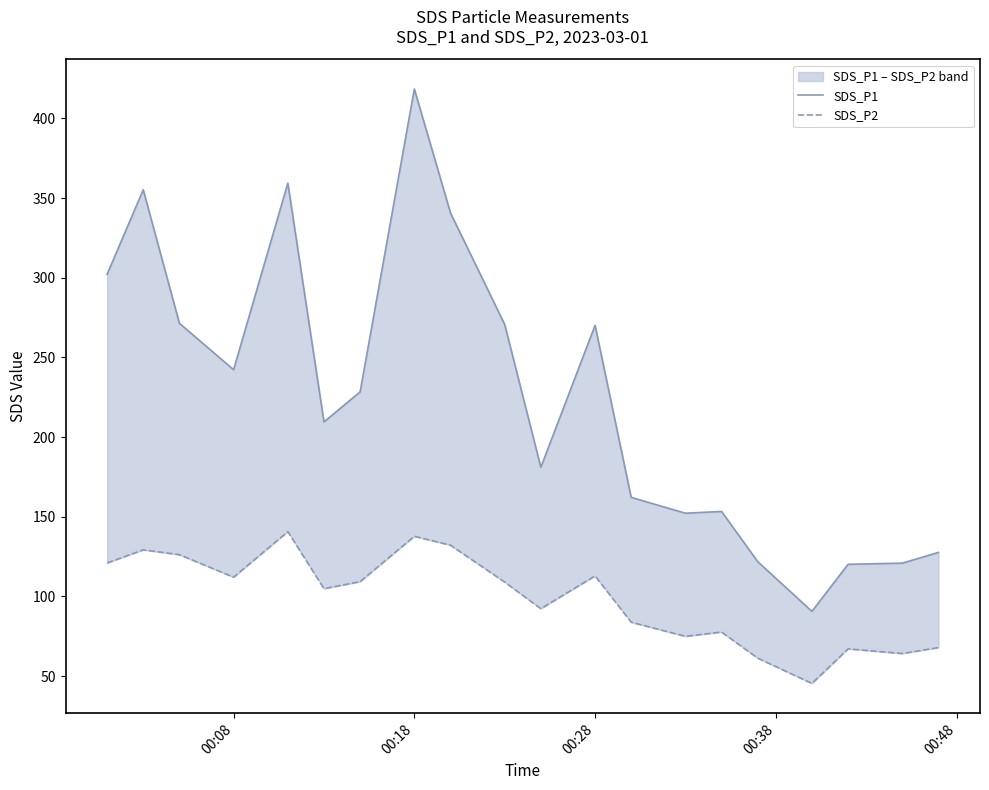

What is the highest value of the SDS_P1 series?

418.5